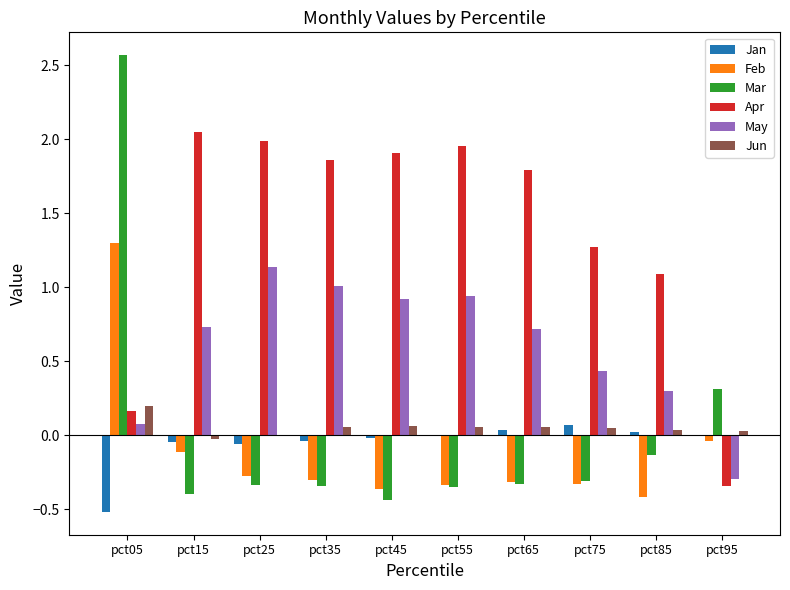

Which category has the highest value in the Feb series?

pct05